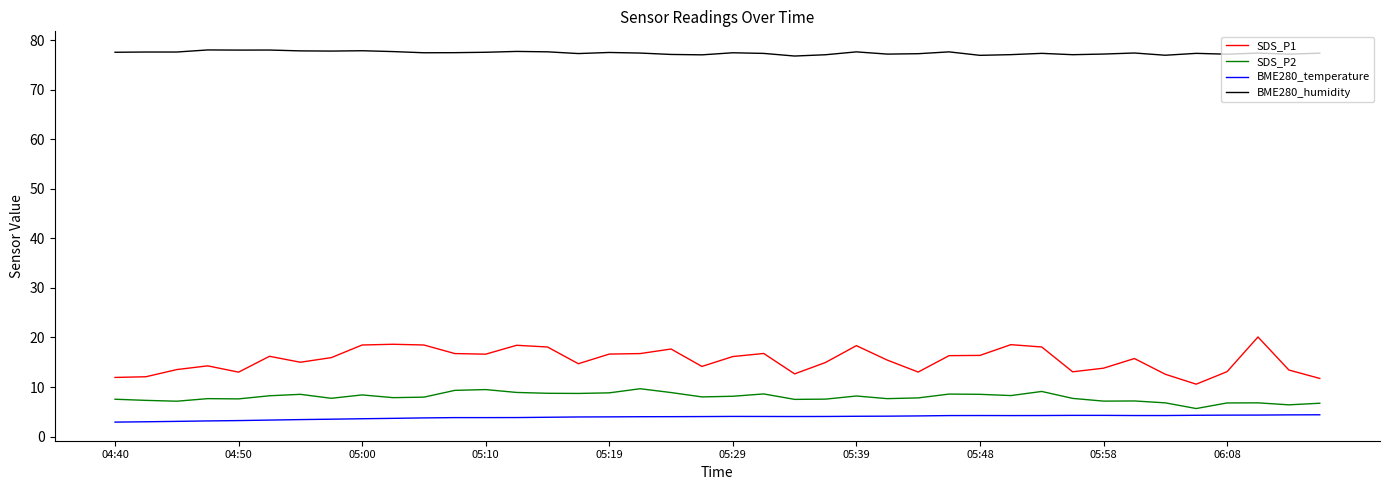

What is the minimum value shown in the chart?

2.9